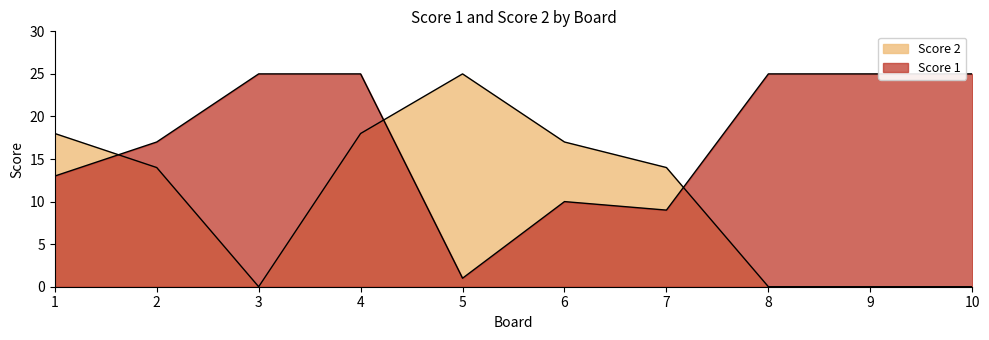

Where do Score 2 and Score 1 first cross each other?

1 and 2